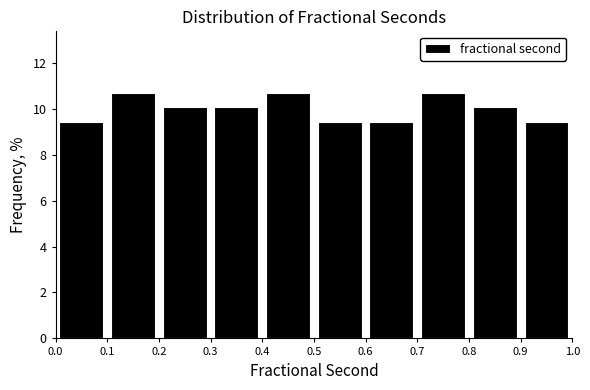

Reading left to right, list every bar in this chart as the range it spans on the x-axis followed by its height. The values are not printed on the chart, so give them approximately, as read against the axis.

0.0 to 0.1: 9.4
0.1 to 0.2: 10.6
0.2 to 0.3: 10.0
0.3 to 0.4: 10.0
0.4 to 0.5: 10.6
0.5 to 0.6: 9.4
0.6 to 0.7: 9.4
0.7 to 0.8: 10.6
0.8 to 0.9: 10.0
0.9 to 1.0: 9.4